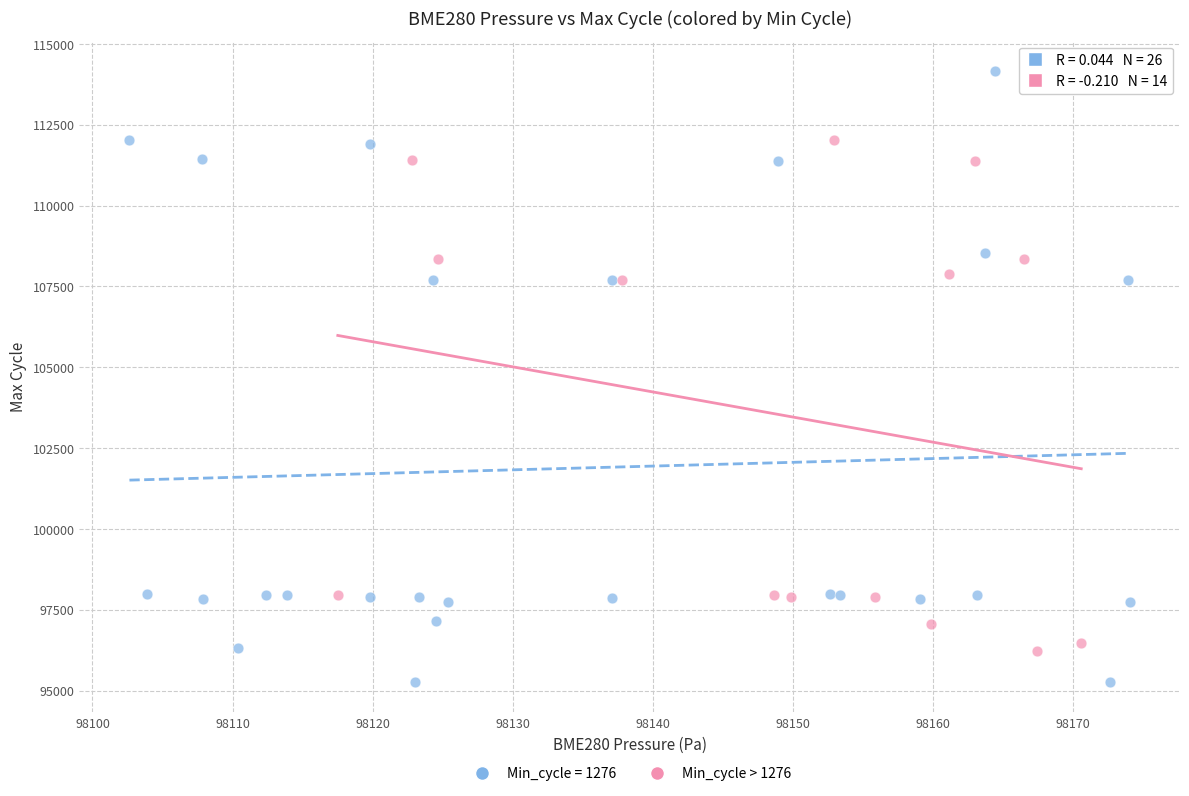

Which series has the largest Y range (max minus min)?

Min_cycle = 1276